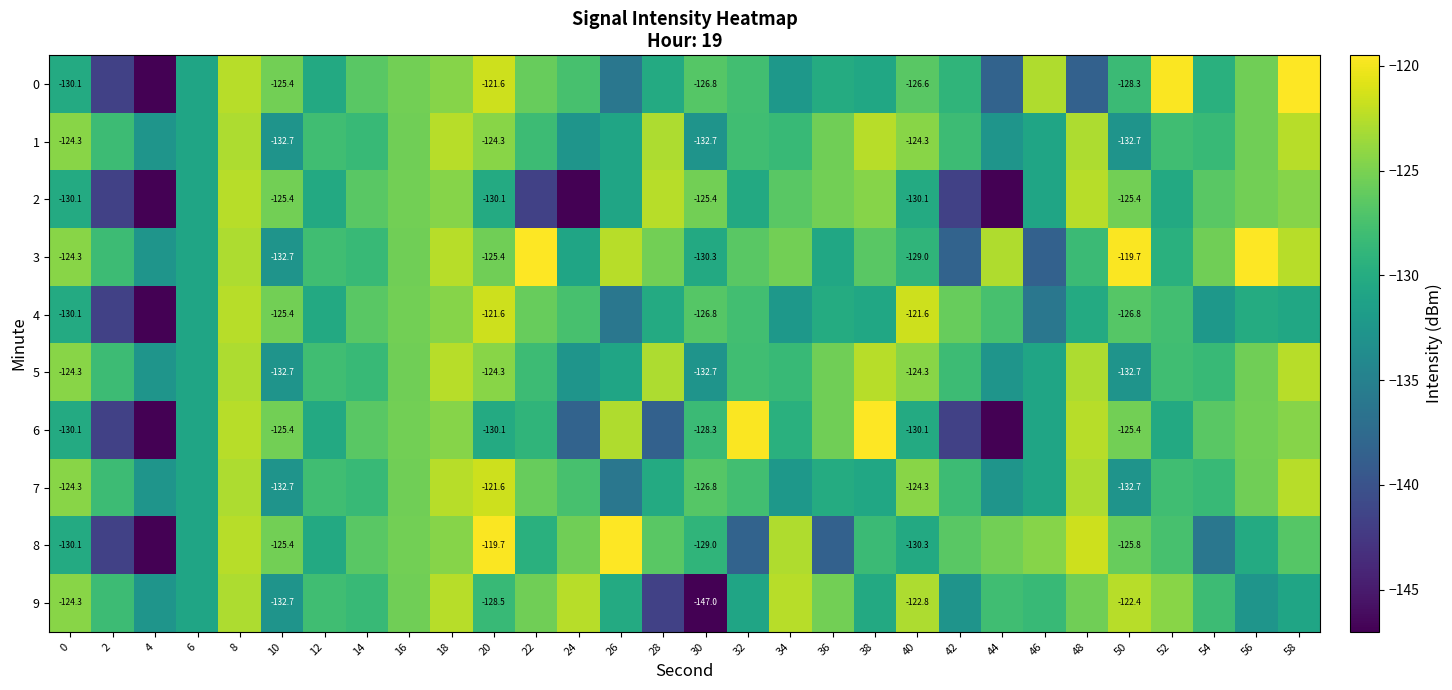

What is the greatest value displayed?

-119.5